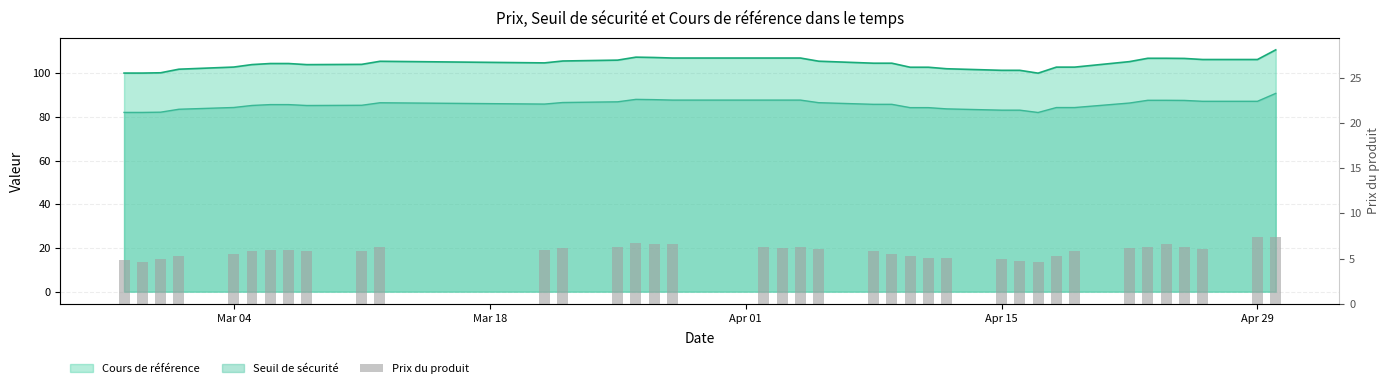

What is the difference between the second highest and second lowest values?

2.7